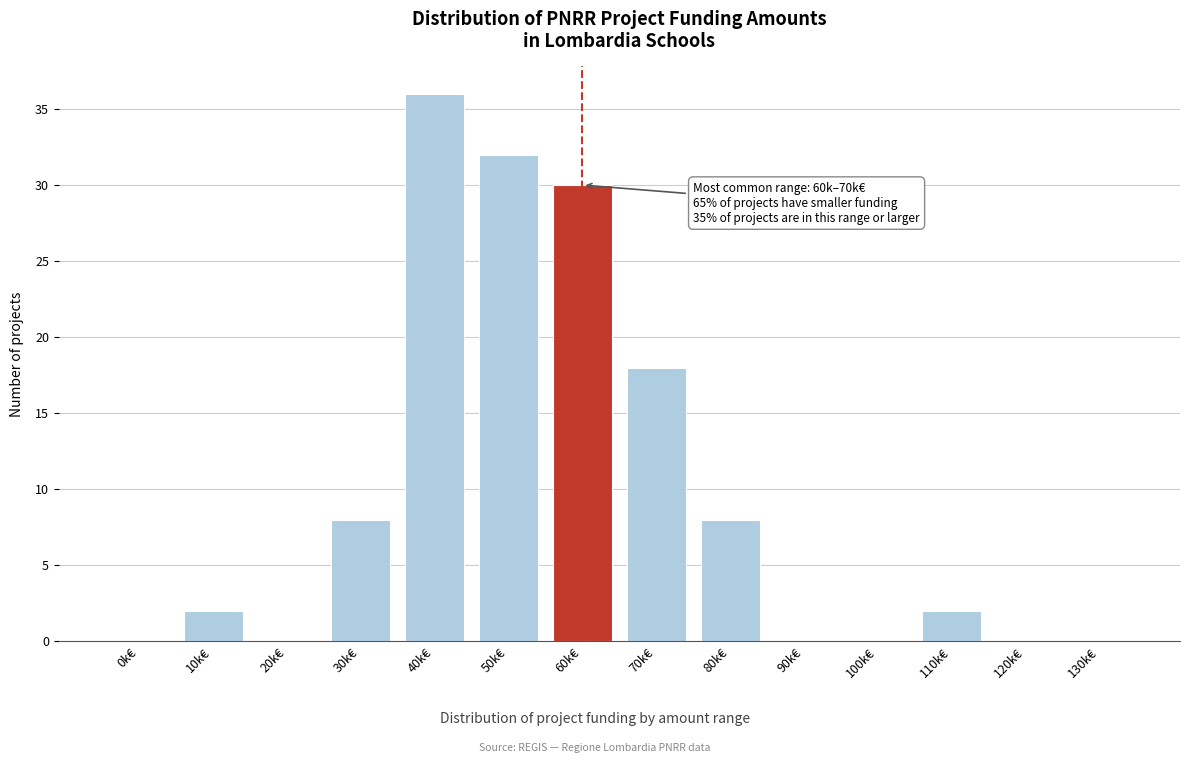

Reading right to left, extract all data points from this chart.

130k€=0	120k€=0	110k€=2	100k€=0	90k€=0	80k€=8	70k€=18	60k€=30	50k€=32	40k€=36	30k€=8	20k€=0	10k€=2	0k€=0